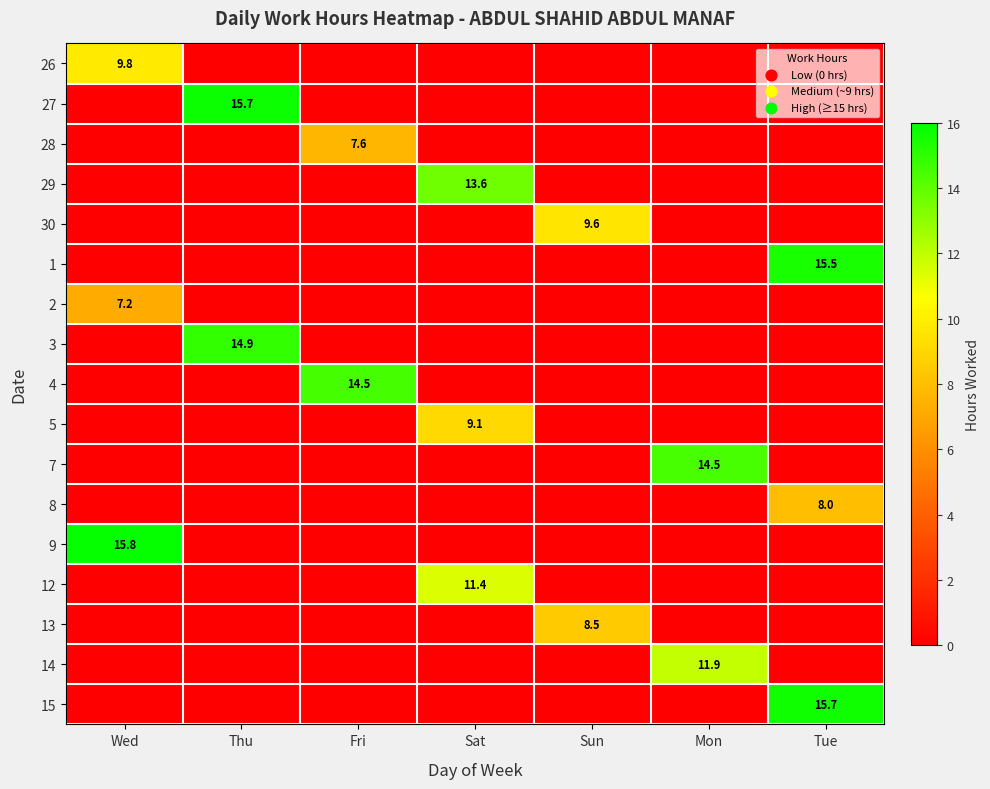

Is it true that 26 equals 9.8 at Wed?

True